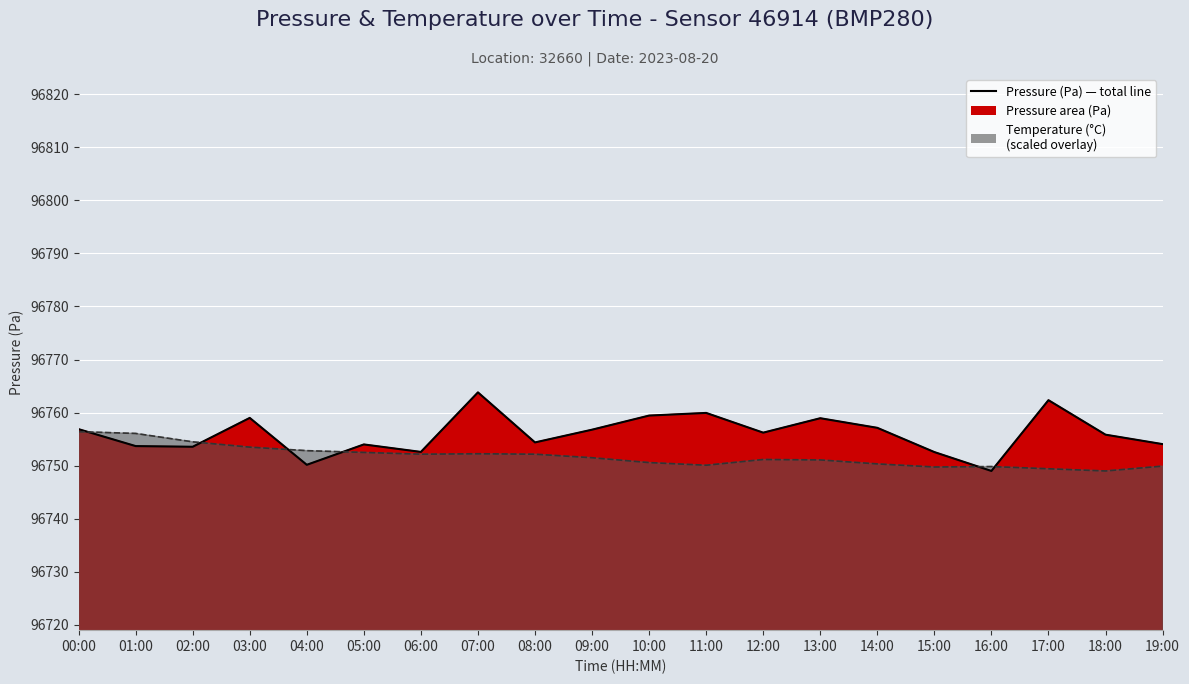

True or false: pressure_line has a value of 96763.8 at 07:00.

True